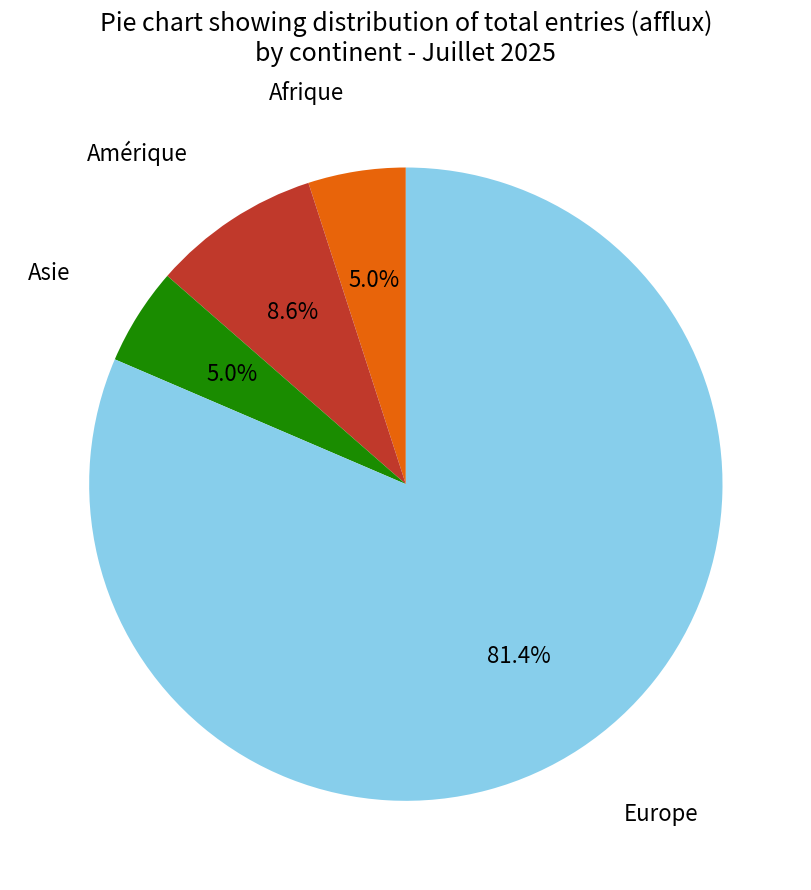

To the nearest percent, what portion does Amérique represent?

9%